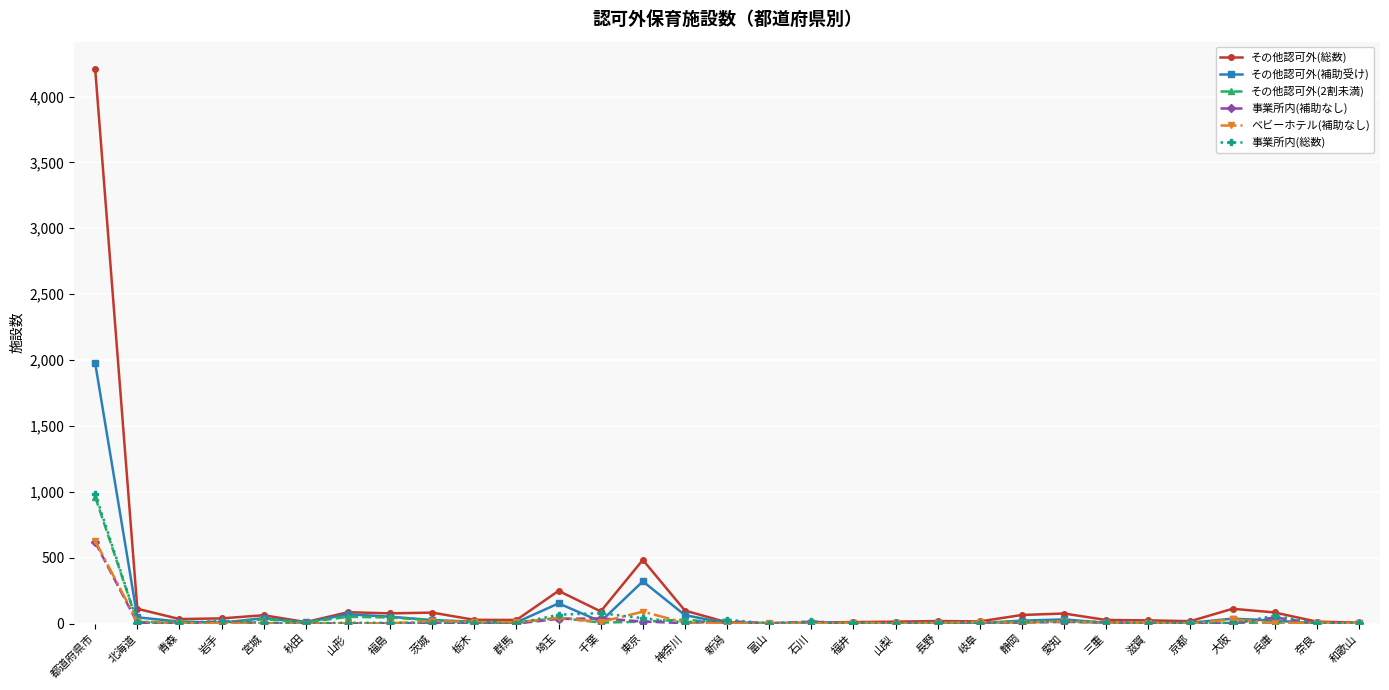

Which series has the largest total across all categories?

その他認可外(総数)